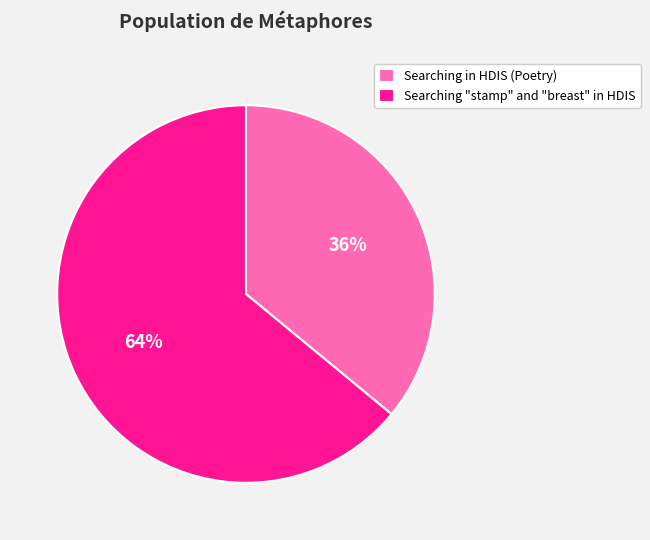

Is it true that Searching "stamp" and "breast" in HDIS is 51% of the pie?

False